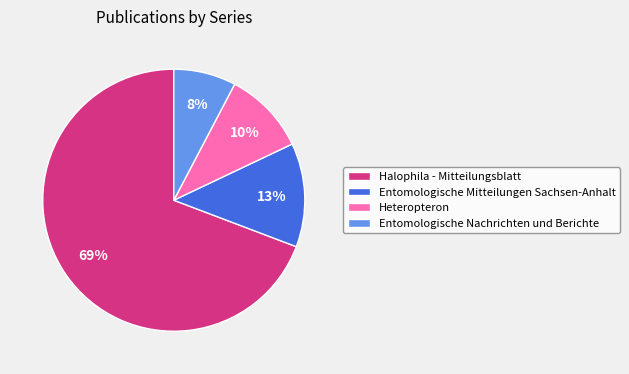

What percentage is the Entomologische Mitteilungen Sachsen-Anhalt slice, to the nearest percent?

13%